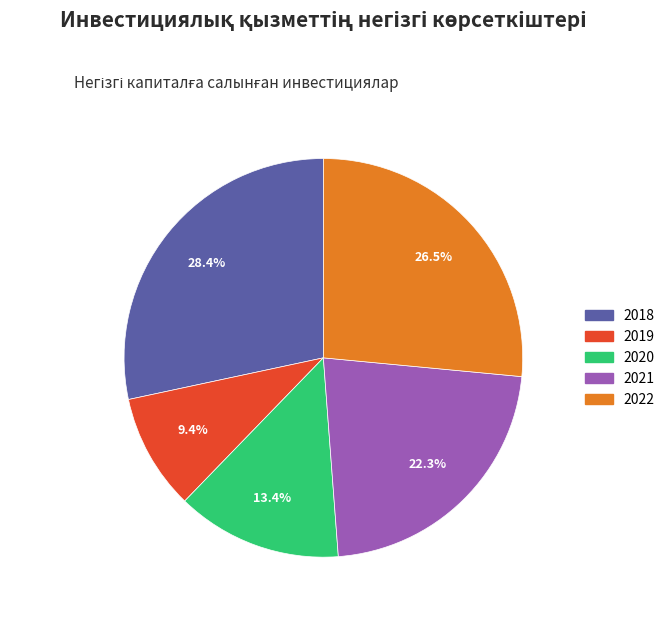

True or false: 2021 accounts for 31% of the total.

False